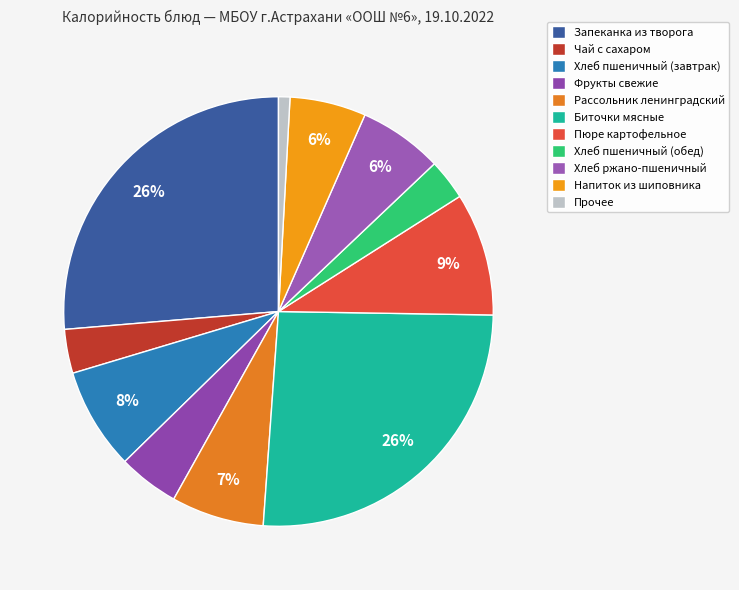

Is there any slice that represents more than half of the pie?

No